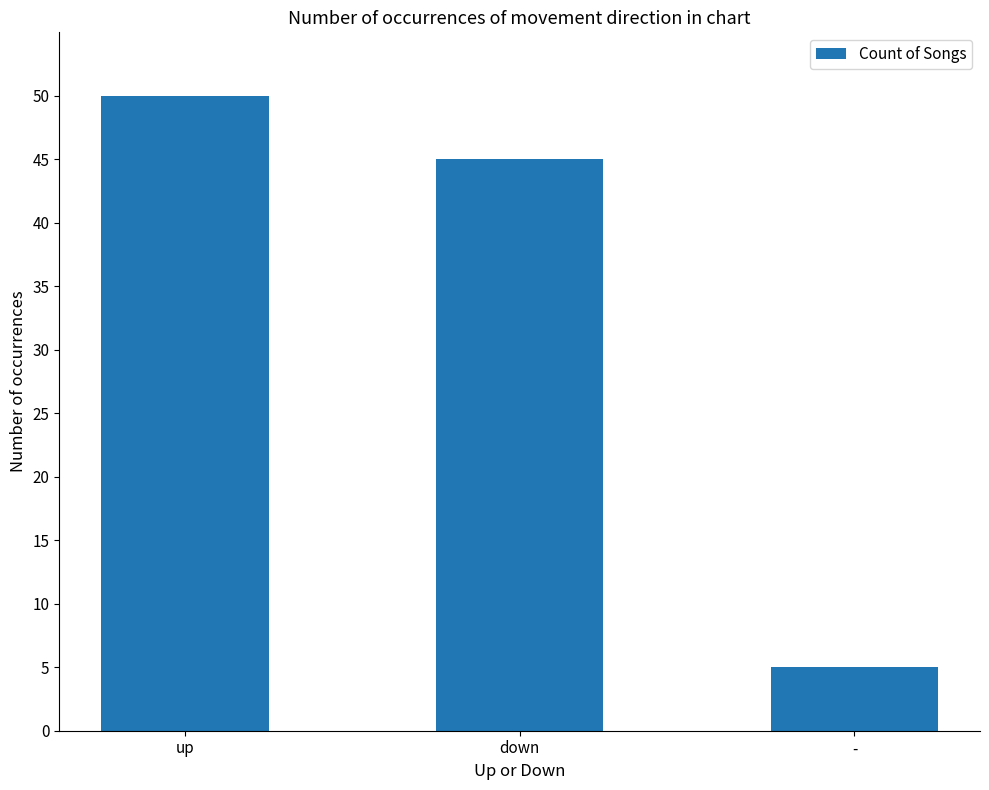

List the labels in order of value, smallest first.

-, down, up